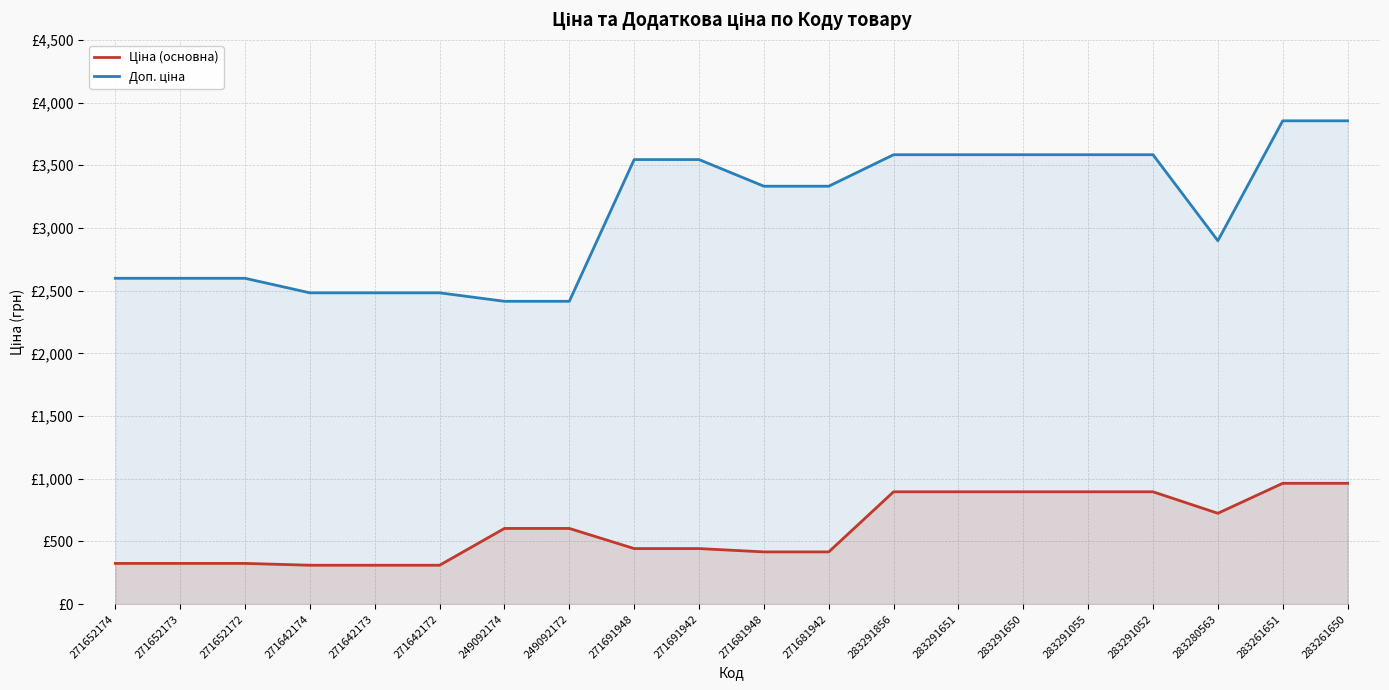

What is the lowest value of the Доп. ціна series?

2414.8